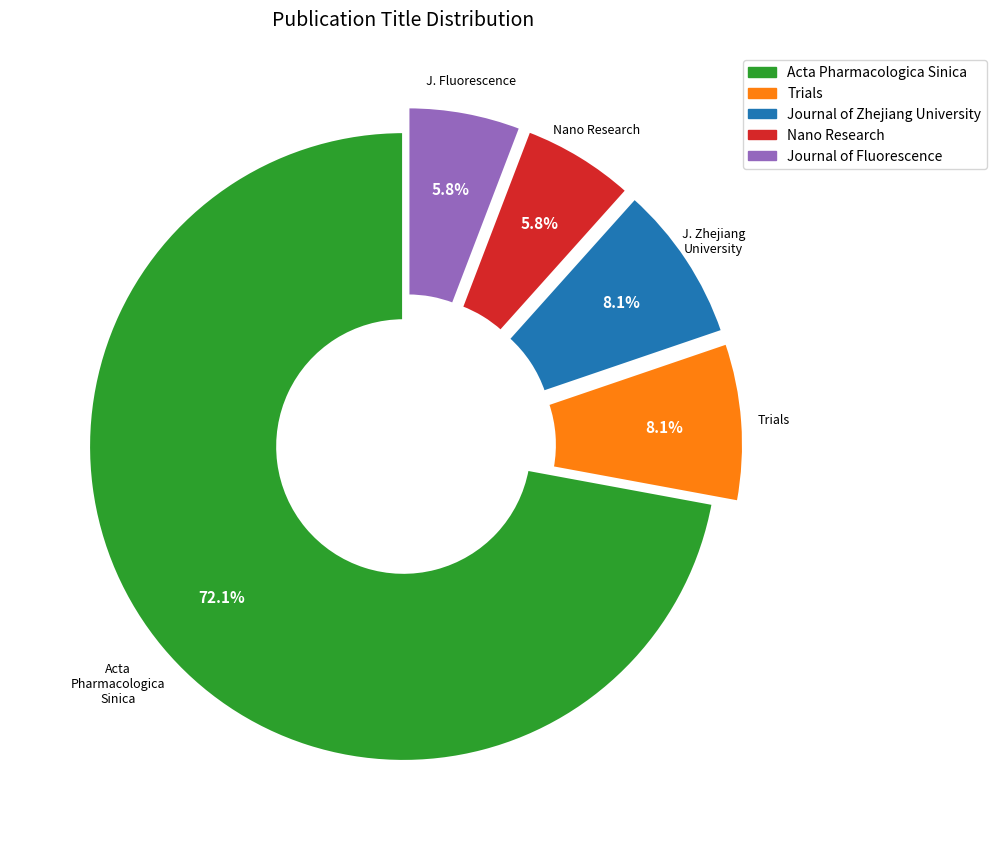

Is it true that Journal of Fluorescence is 1% of the pie?

False